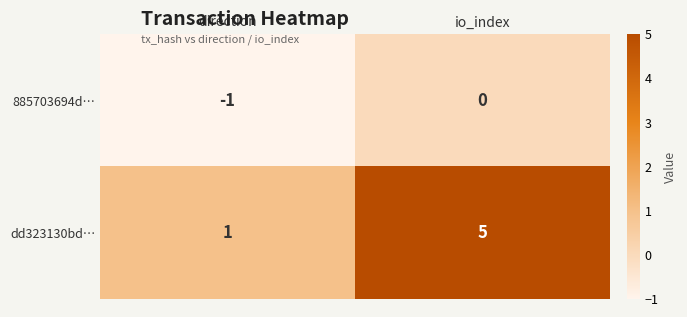

Which category has the lowest value in the 885703694d… series?

direction